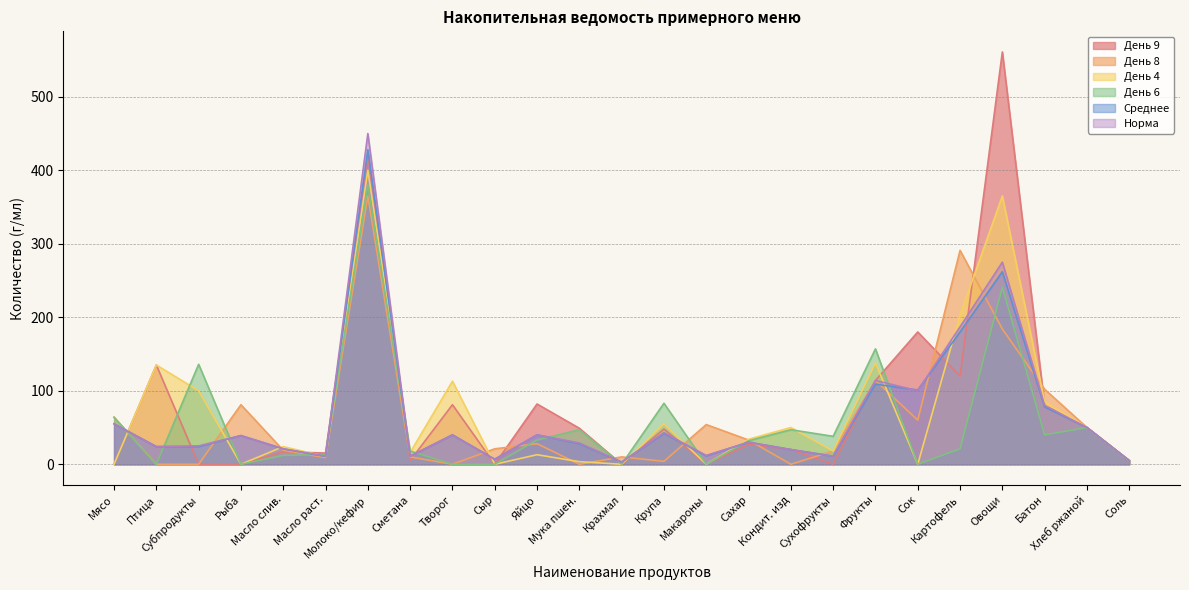

At which label does Среднее reach its peak?

Молоко/кефир